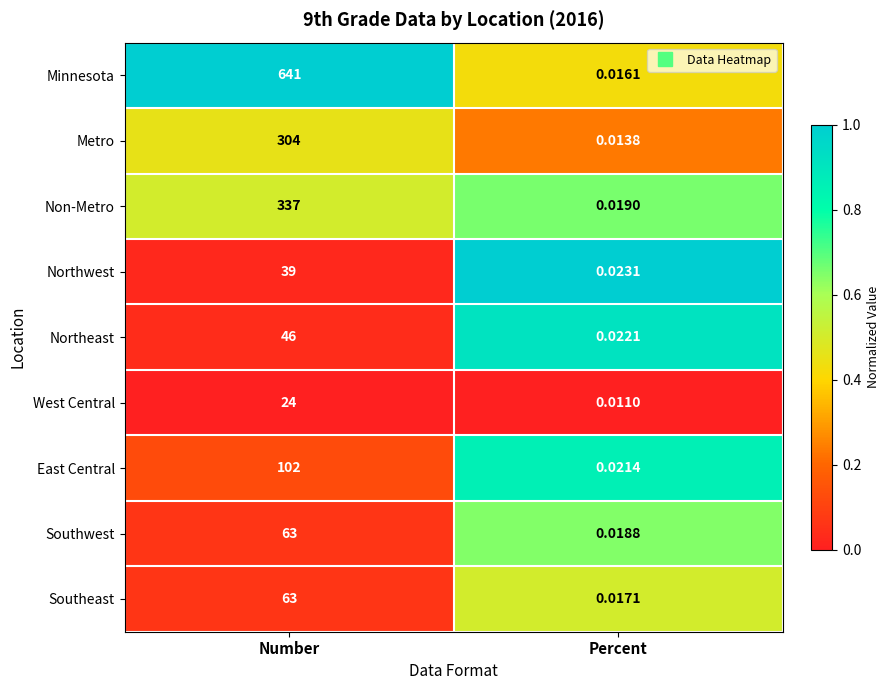

Count the number of categories in the chart.

2